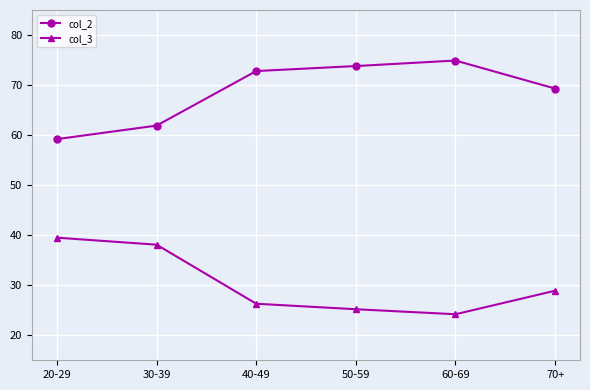

What position from the left is 30-39?

2